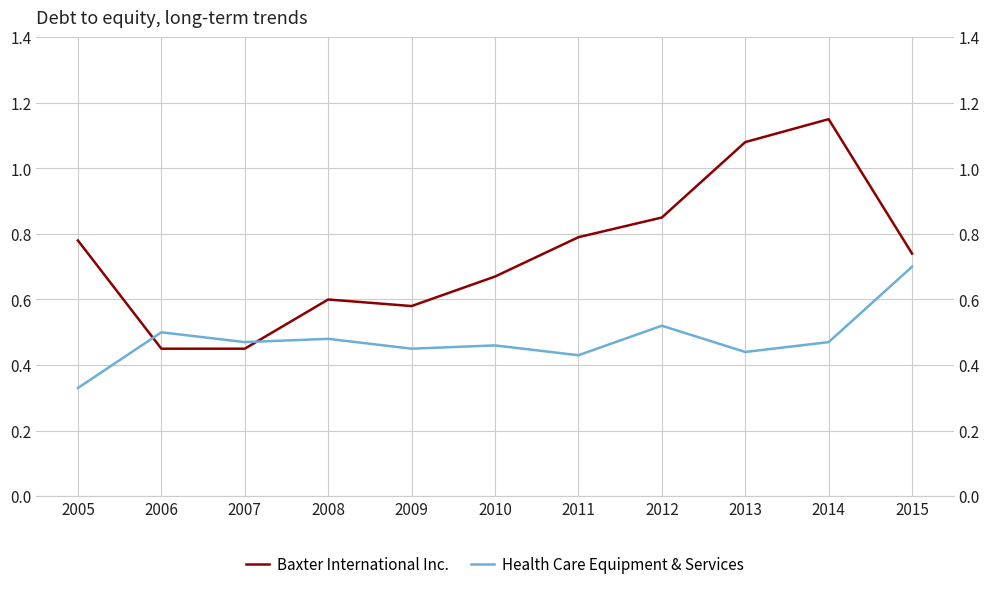

How many lines are shown in the chart?

2